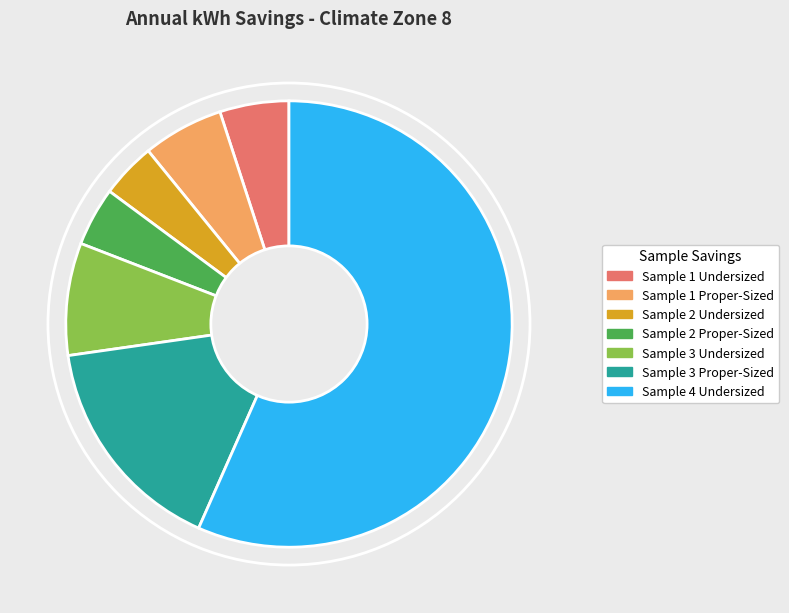

Is there any slice that represents more than half of the pie?

Yes